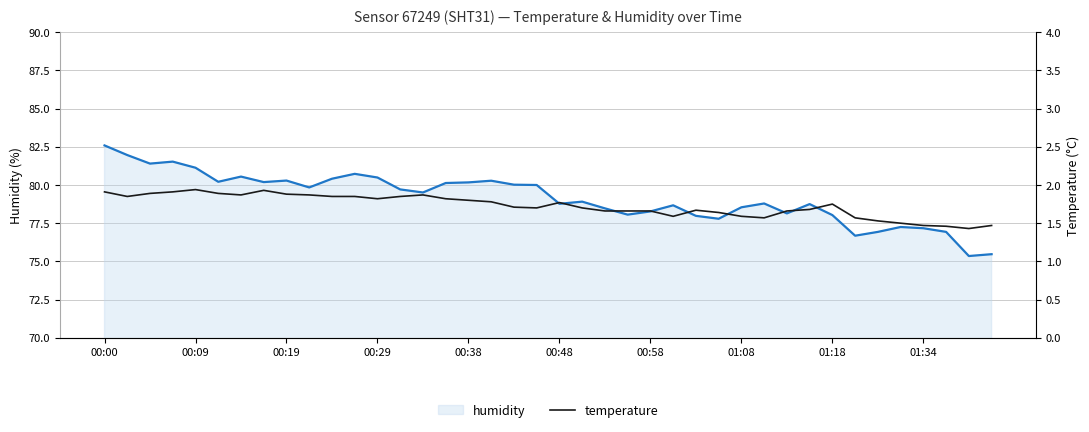

Reading left to right, what are all the values shown in this chart?

humidity: 82.6	82.0	81.4	81.5	81.1	80.2	80.5	80.2	80.3	79.8	80.4	80.7	80.5	79.7	79.5	80.1	80.2	80.3	80.0	80.0	78.8	78.9	78.5	78.1	78.3	78.7	78.0	77.8	78.5	78.8	78.1	78.8	78.0	76.7	76.9	77.2	77.2	76.9	75.3	75.5
temperature: 1.9	1.9	1.9	1.9	1.9	1.9	1.9	1.9	1.9	1.9	1.9	1.9	1.8	1.9	1.9	1.8	1.8	1.8	1.7	1.7	1.8	1.7	1.7	1.7	1.7	1.6	1.7	1.6	1.6	1.6	1.7	1.7	1.8	1.6	1.5	1.5	1.5	1.5	1.4	1.5